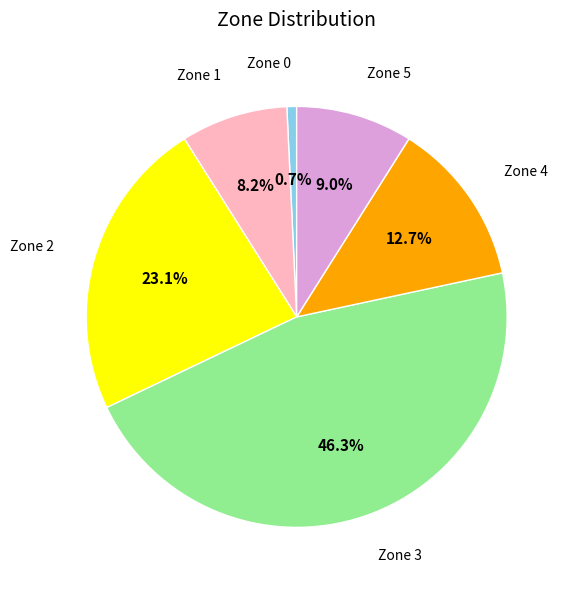

Does any single category account for the majority?

No